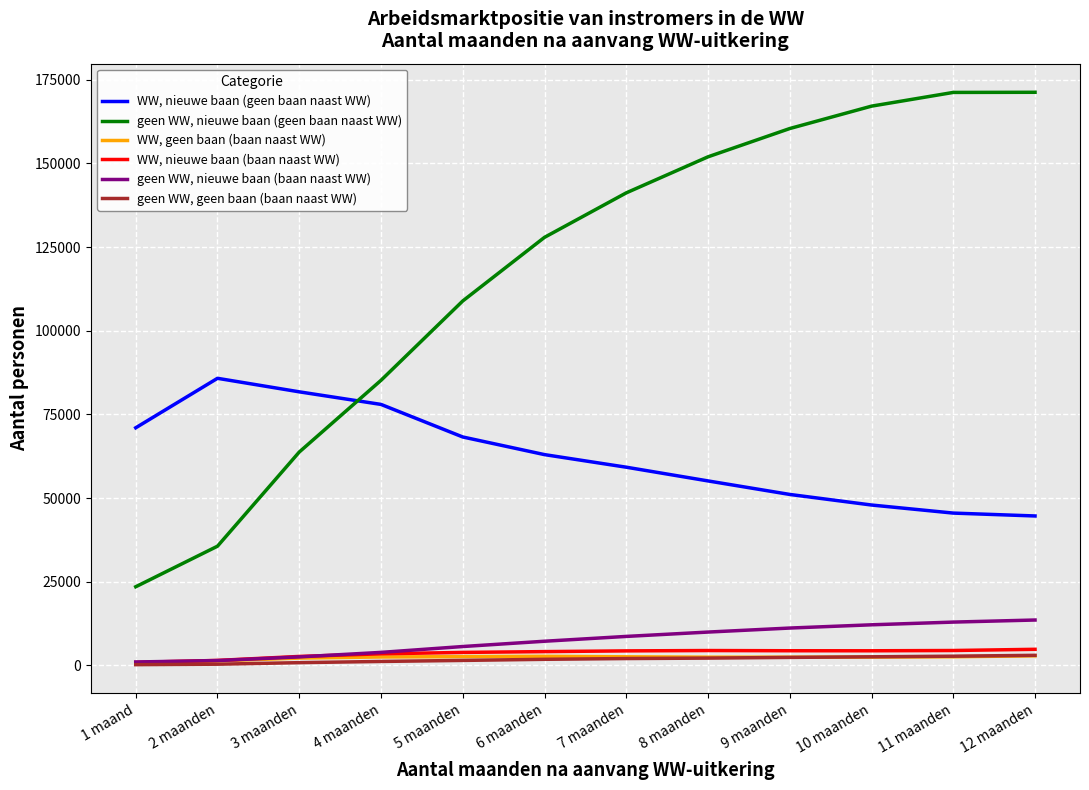

What is the difference between the highest and lowest values at 10 maanden?

164610